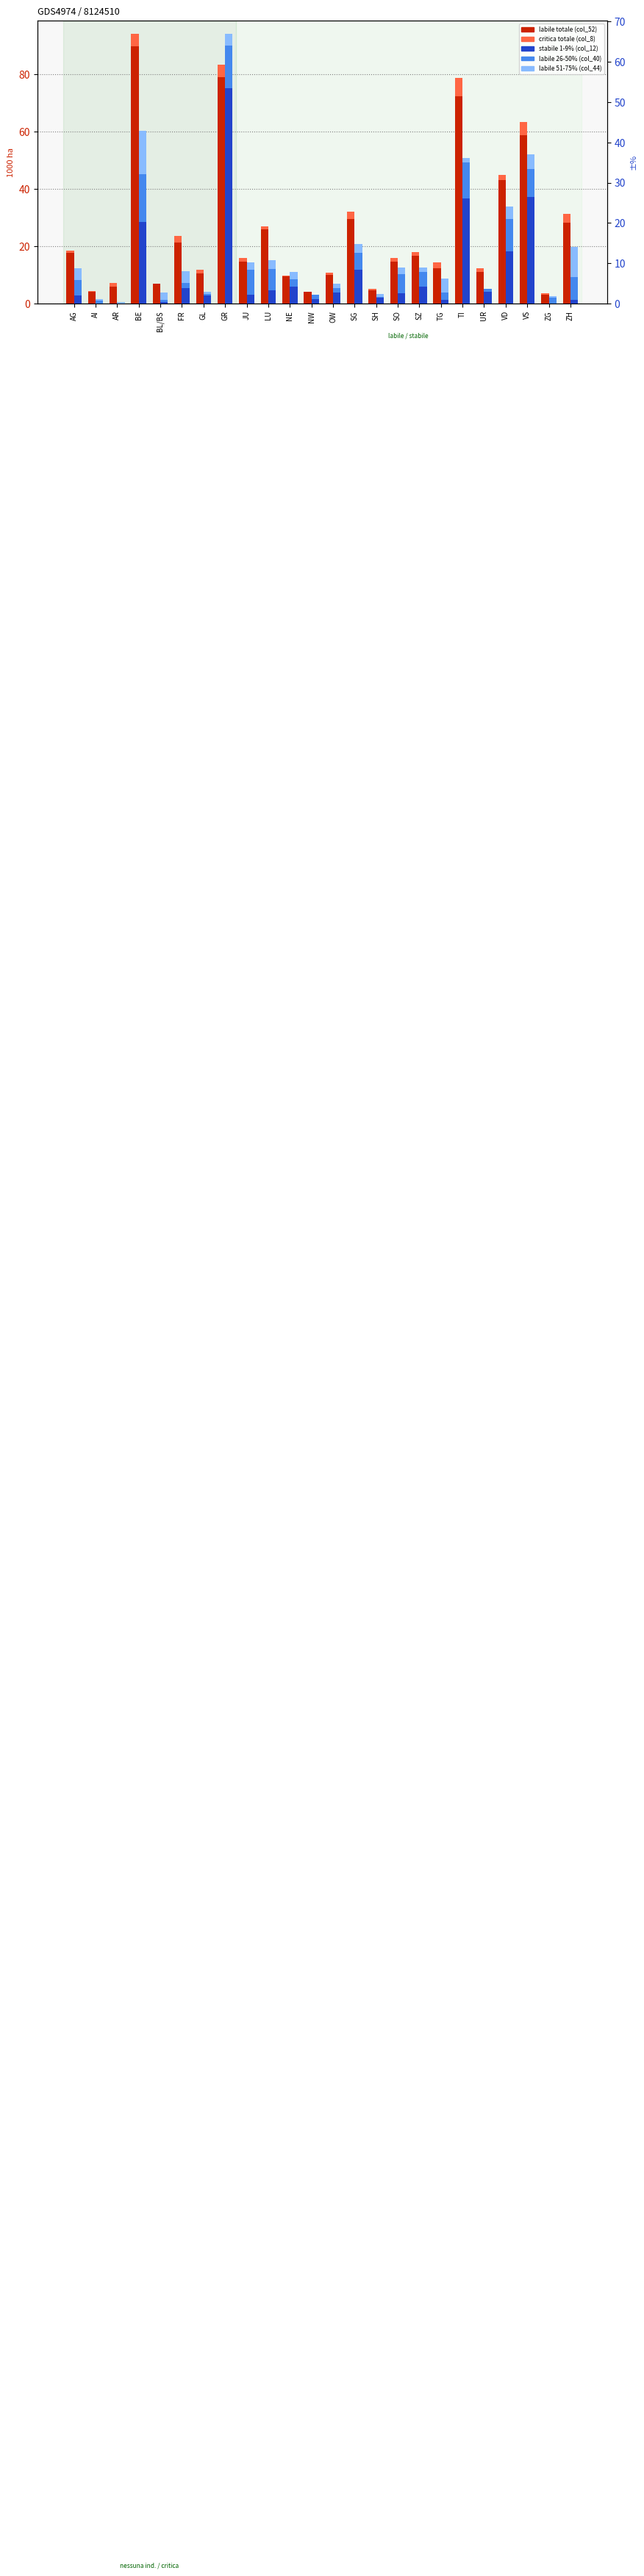

How many categories are shown in the chart?

24